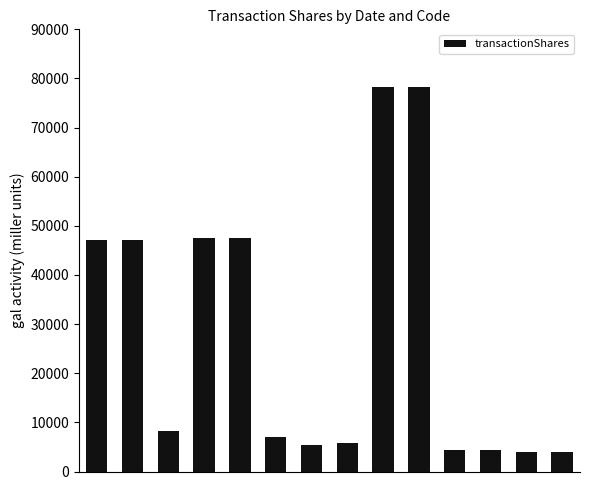

What is the smallest value displayed?

4012